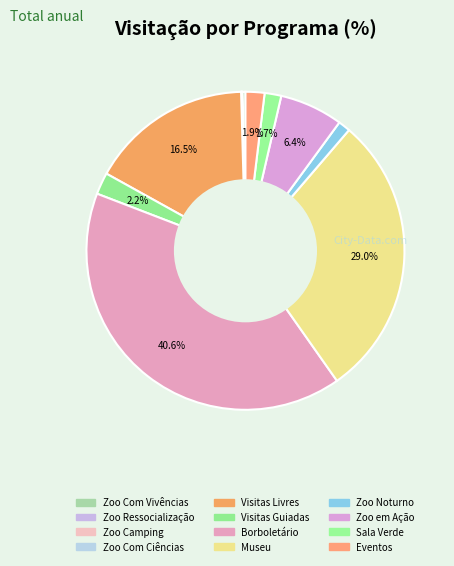

How many slices are in this pie chart?

12